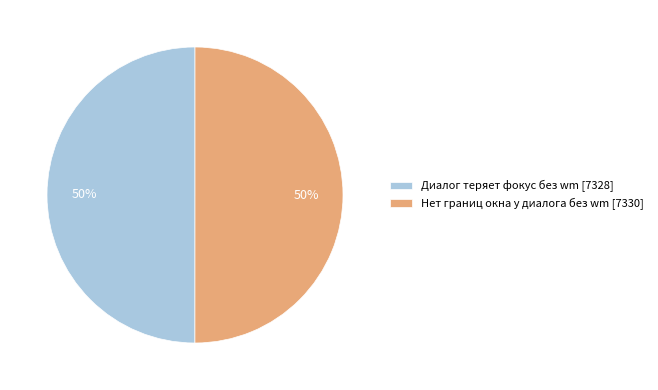

Approximately how many times larger is the value at Диалог теряет фокус без wm compared to Нет границ окна у диалога без wm?

1.0